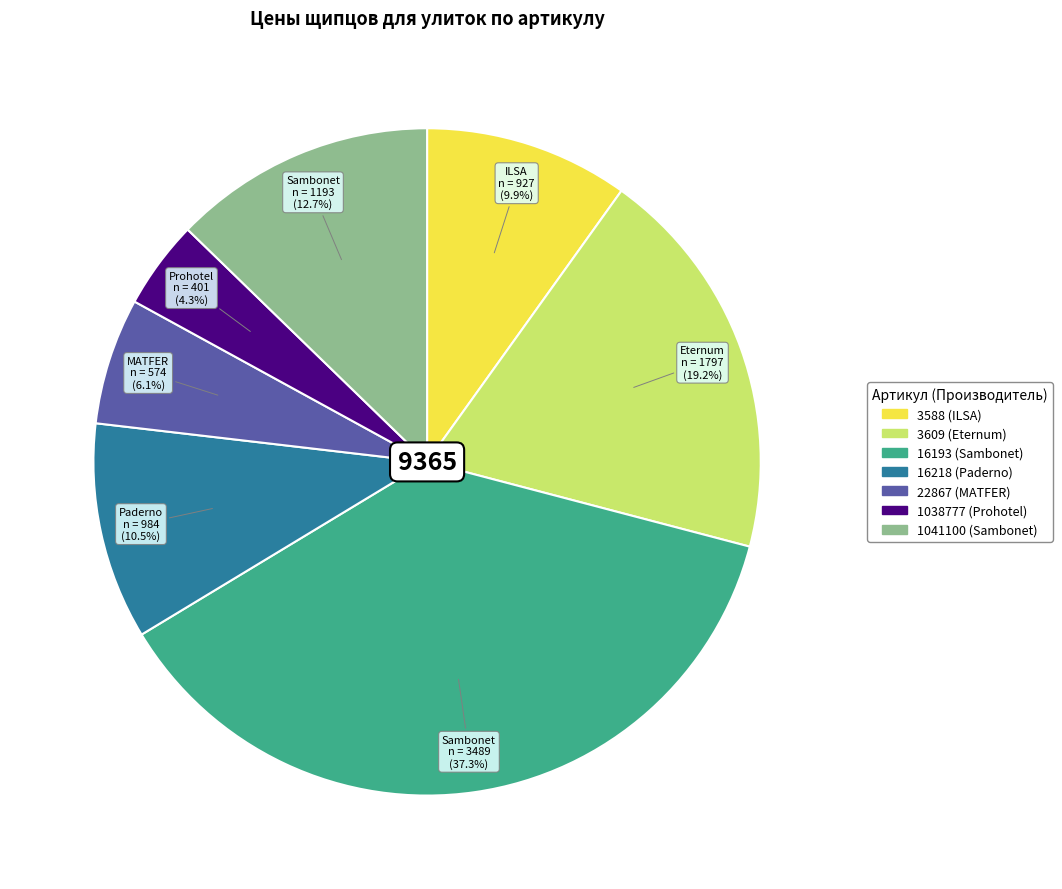

Rank the categories by value from highest to lowest.

16193, 3609, 1041100, 16218, 3588, 22867, 1038777